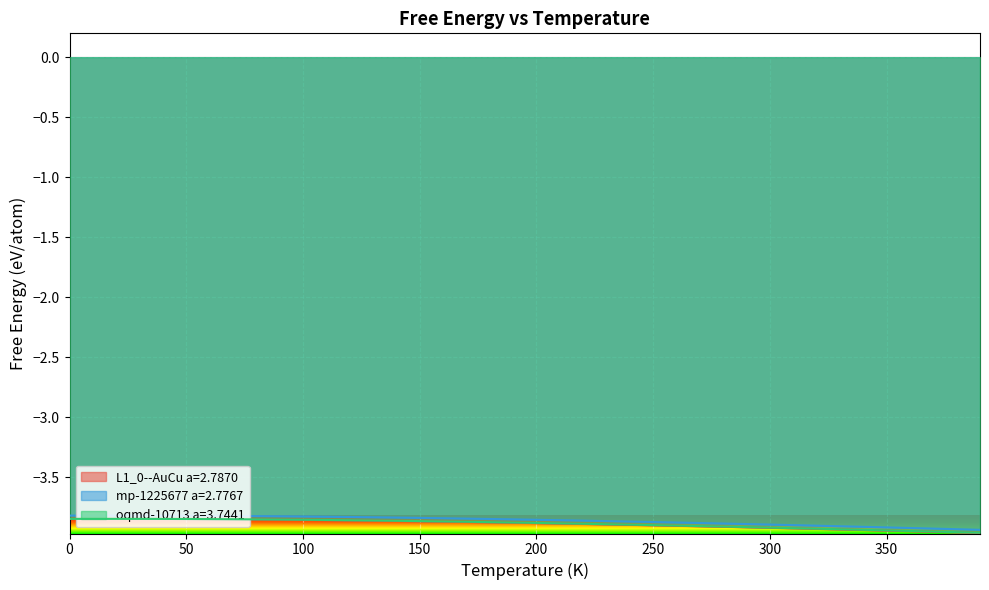

What is the value of the L1_0--AuCu a=2.7870 point at the 34th from the left?

-3.9